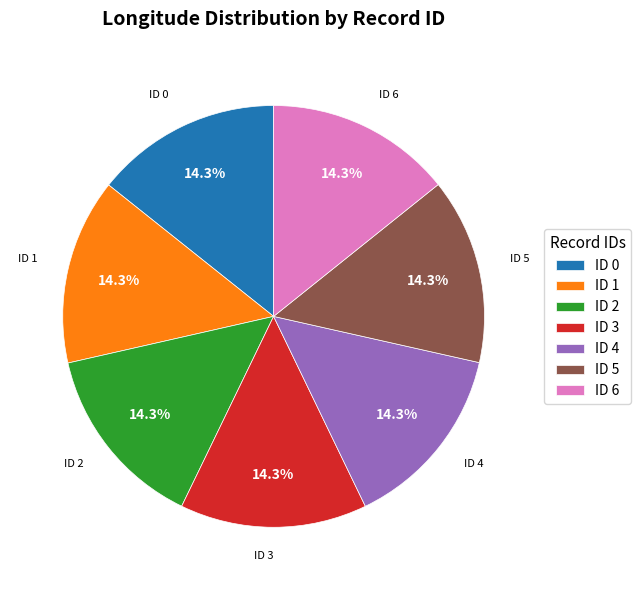

Count the number of slices in the pie.

7